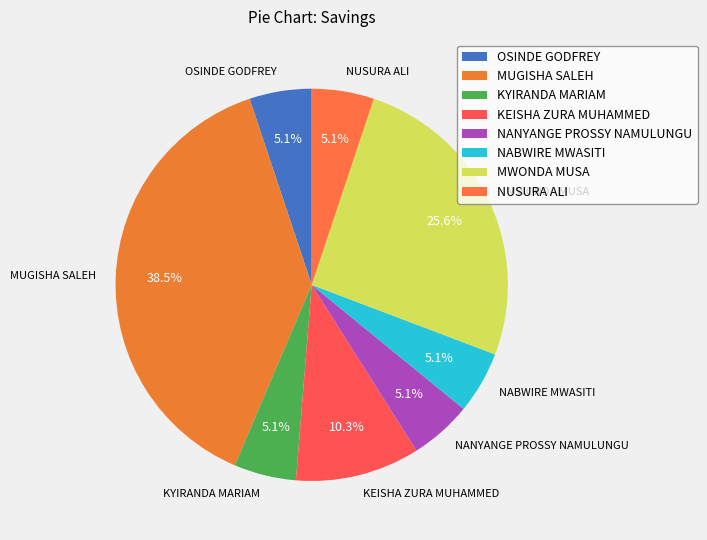

What percentage is the KEISHA ZURA MUHAMMED slice, to the nearest percent?

10%